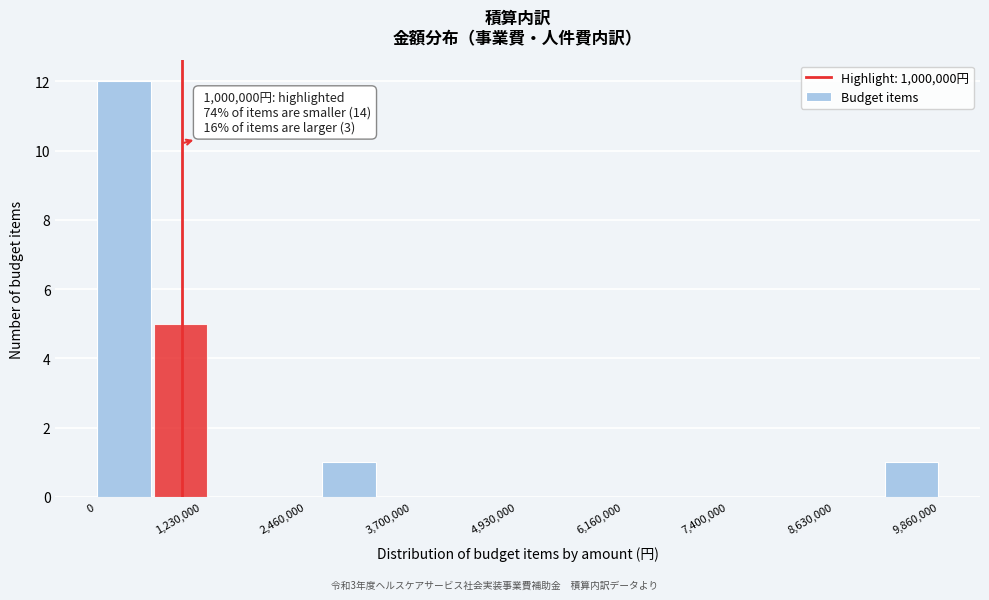

Read against the x-axis, roughly where is the centre of the tallest bar?

400000